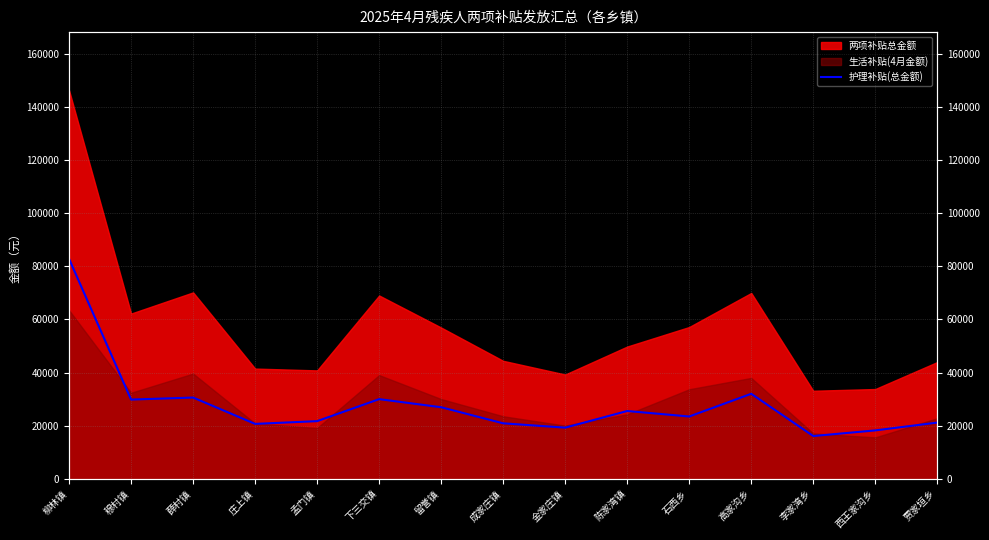

Rank the categories by value from lowest to highest.

李家湾乡, 西王家沟乡, 金家庄镇, 庄上镇, 成家庄镇, 贾家垣乡, 孟门镇, 石西乡, 陈家湾镇, 留誉镇, 穆村镇, 下三交镇, 薛村镇, 高家沟乡, 柳林镇